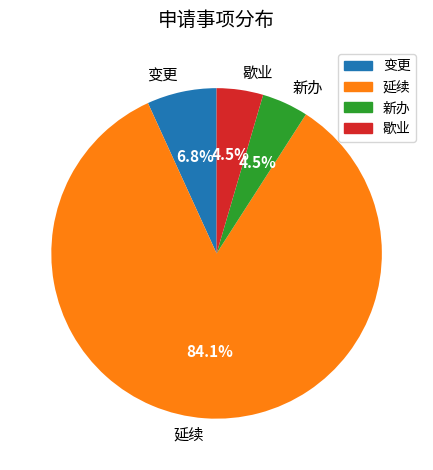

Which category has the biggest portion of the pie?

延续